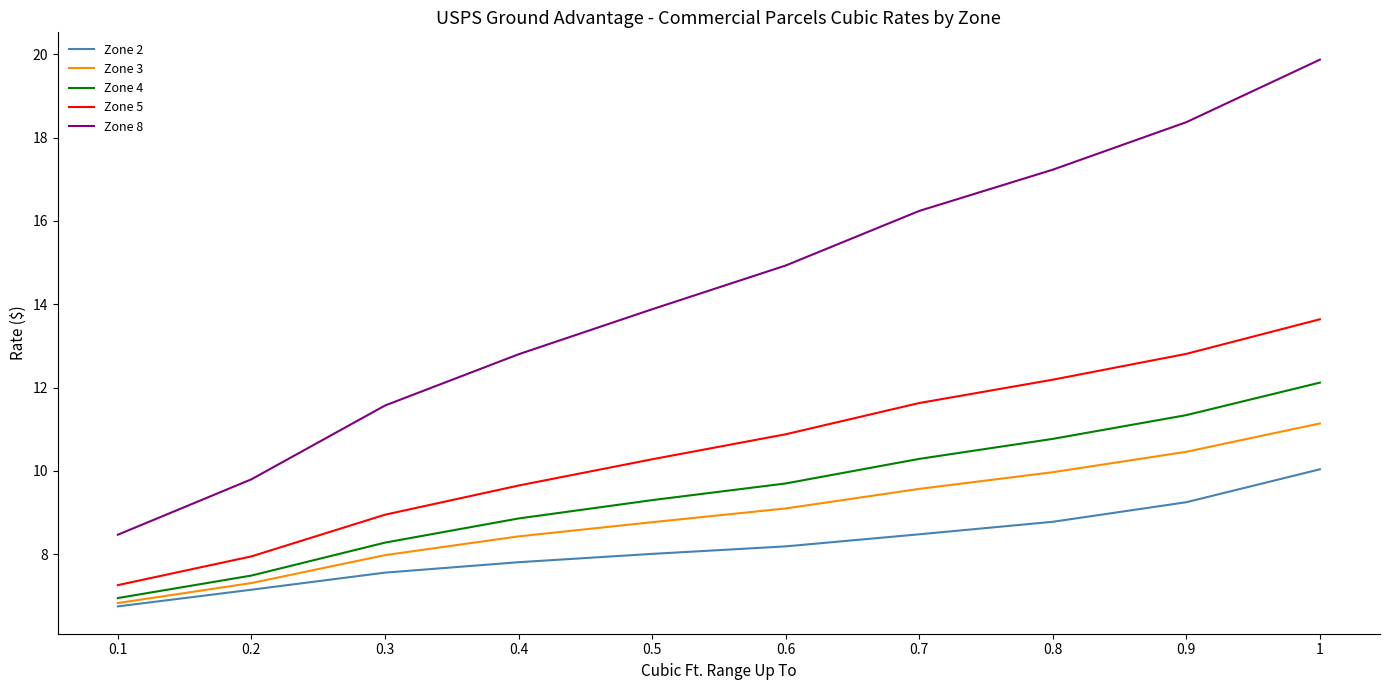

What is the sum of all Zone 8 values?

143.2